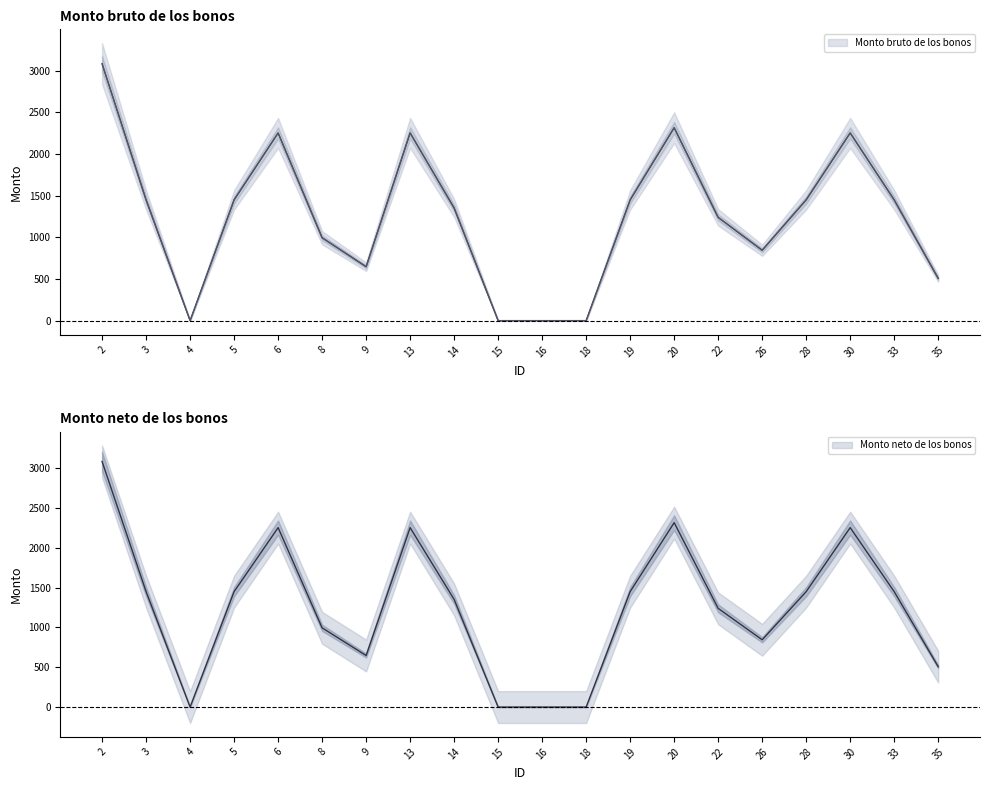

Does the chart display data point markers on the line(s)?

No